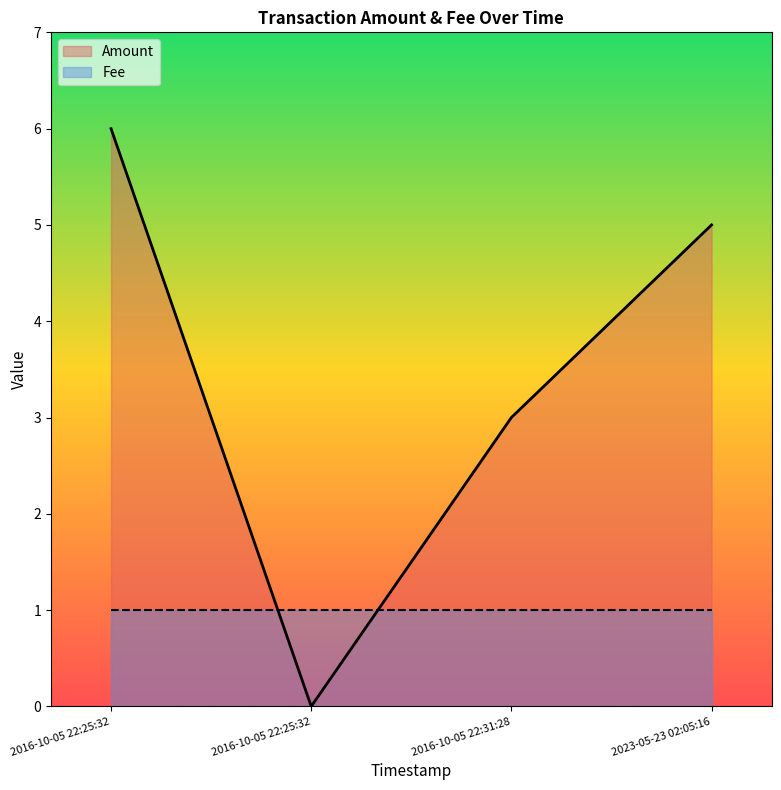

Which category has the highest value across all series?

2016-10-05 22:25:32